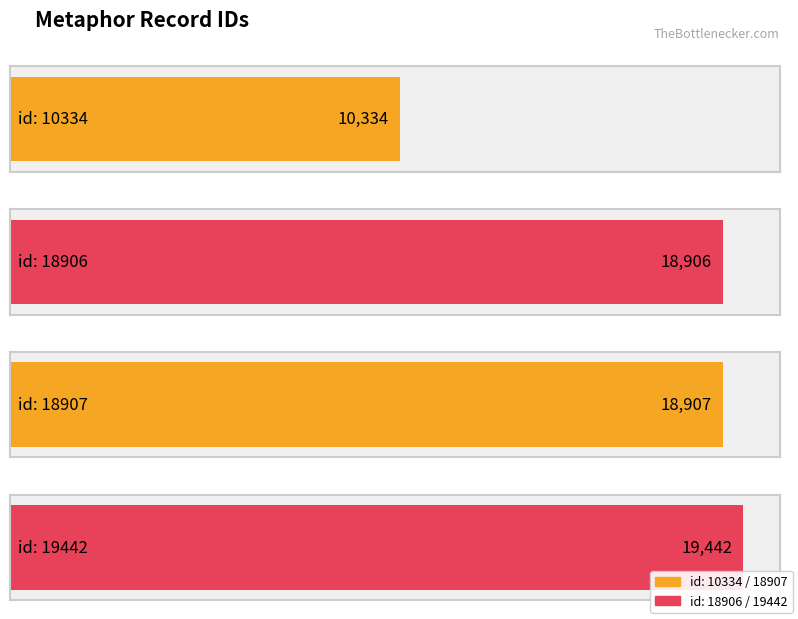

List the labels in order of value, largest first.

19442, 18907, 18906, 10334